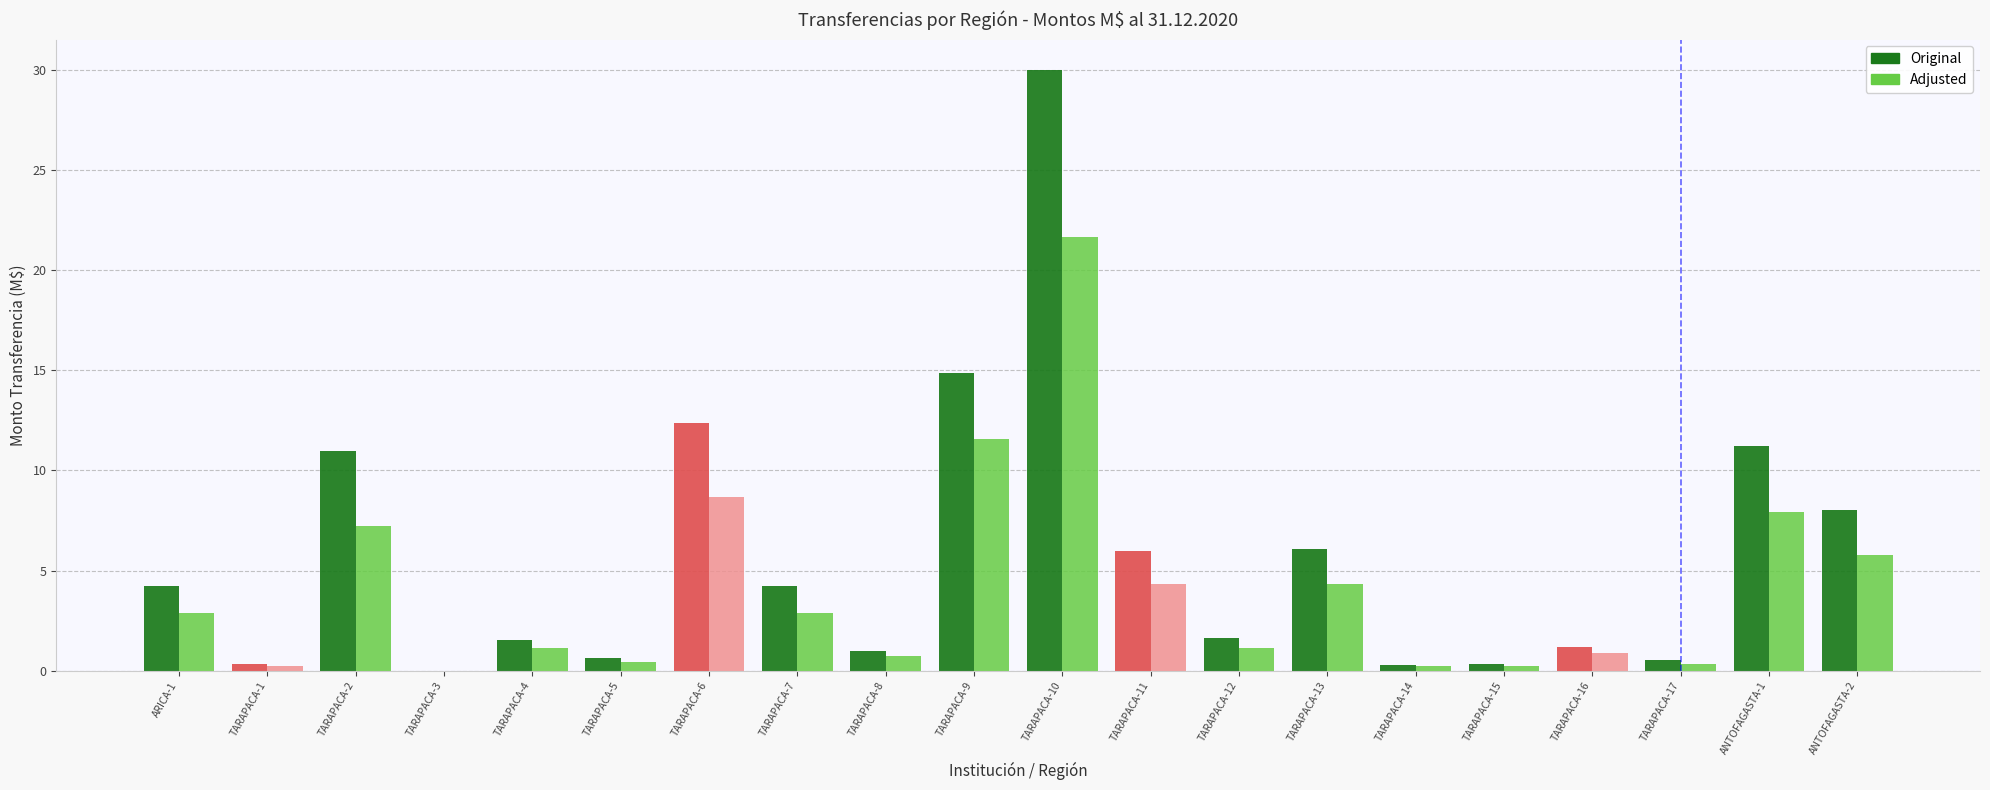

How many groups of bars are there?

20